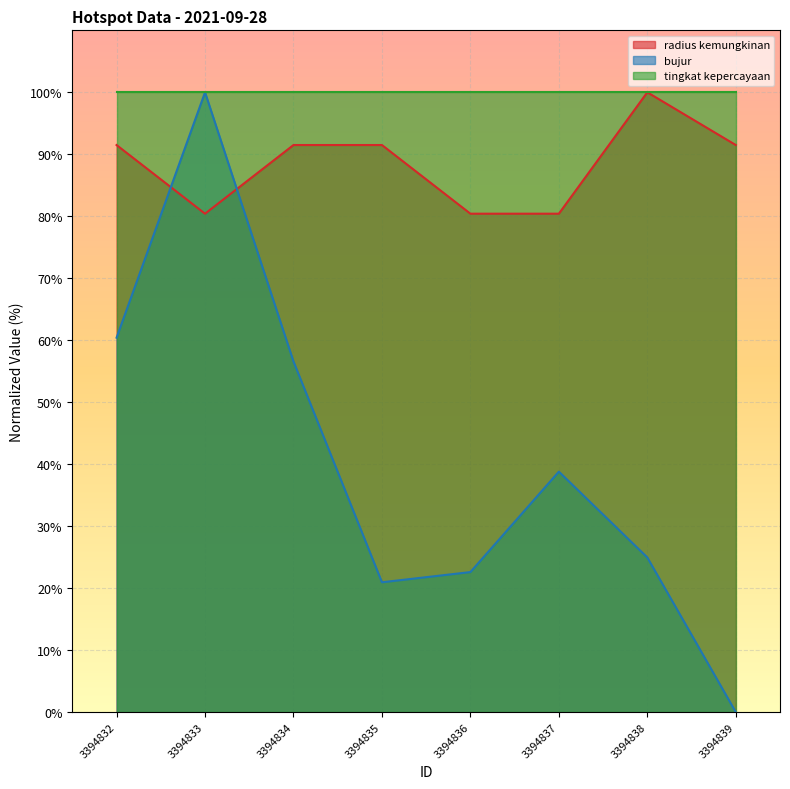

True or false: bujur has more than 0 interior local peaks.

True